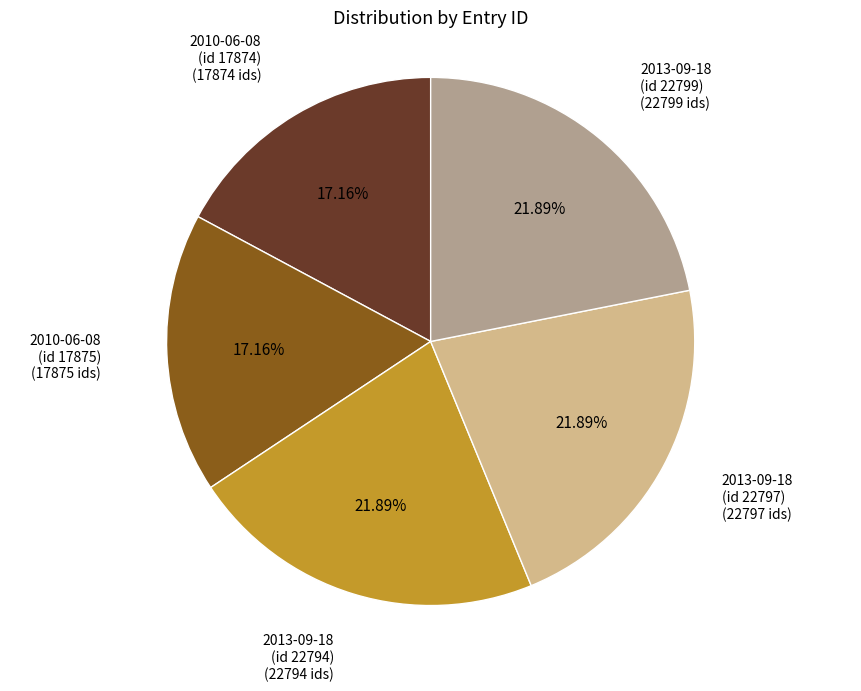

Is there any slice that represents more than half of the pie?

No